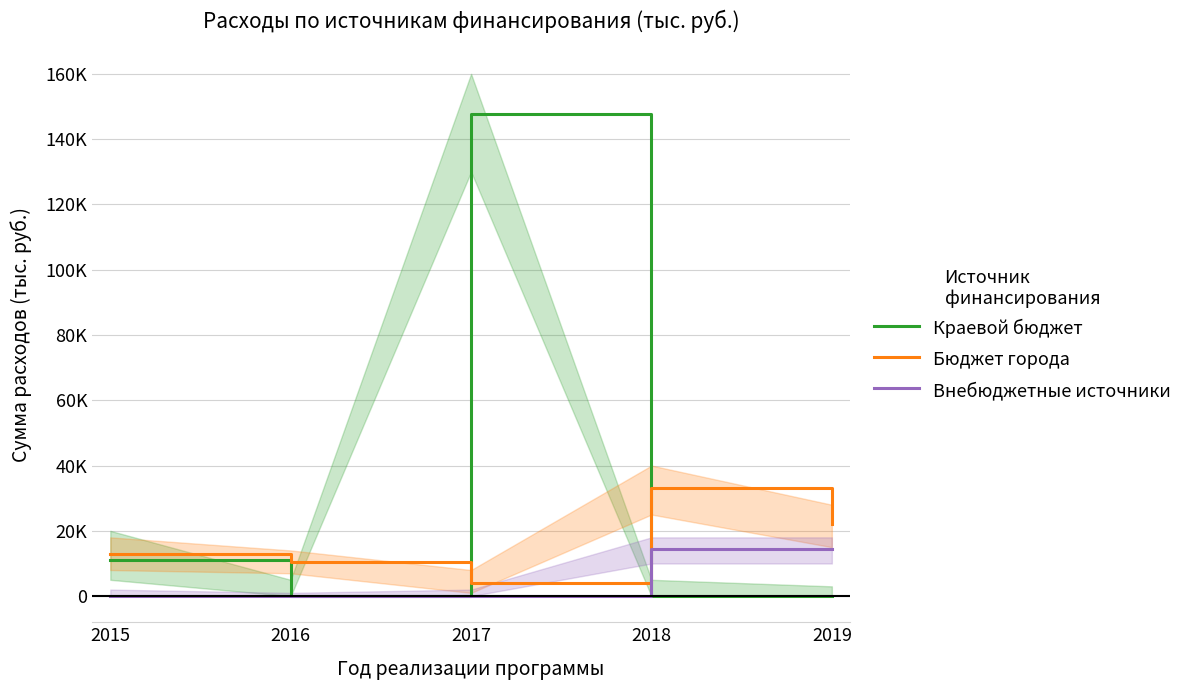

What is the spread (max minus min) of values at 2017?

147742.0